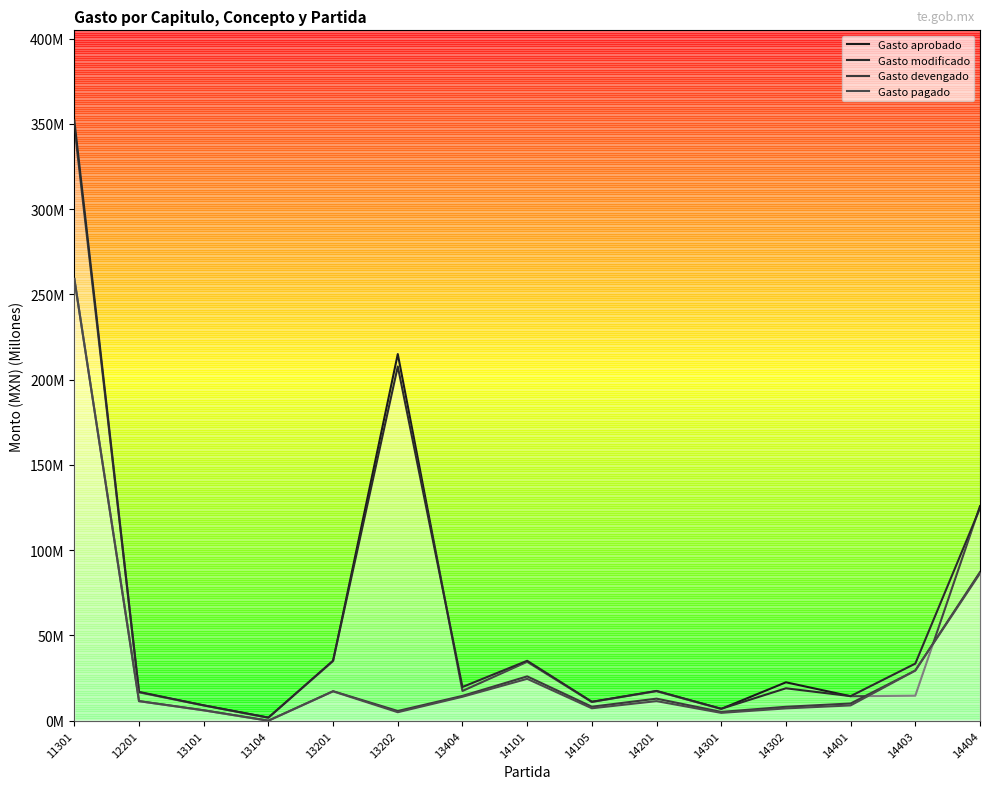

True or false: Gasto modificado and Gasto pagado cross at least once.

False